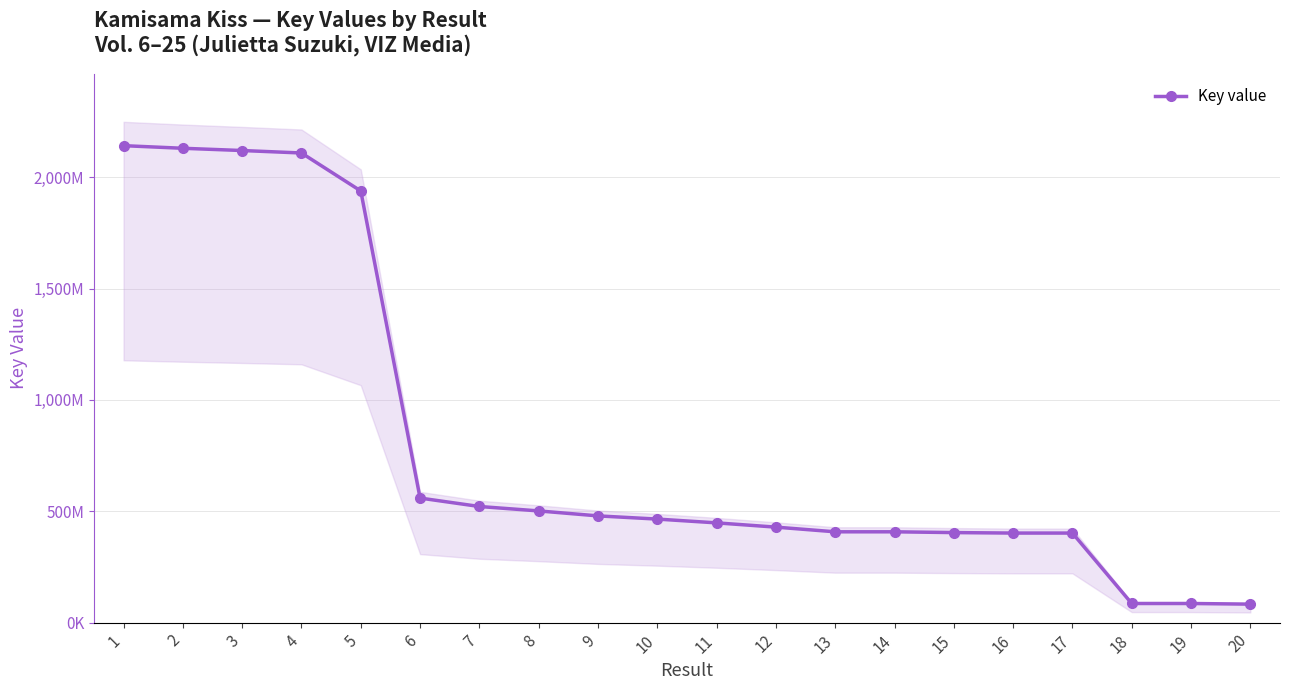

Rank the categories by value from lowest to highest.

20, 19, 18, 17, 16, 15, 14, 13, 12, 11, 10, 9, 8, 7, 6, 5, 4, 3, 2, 1